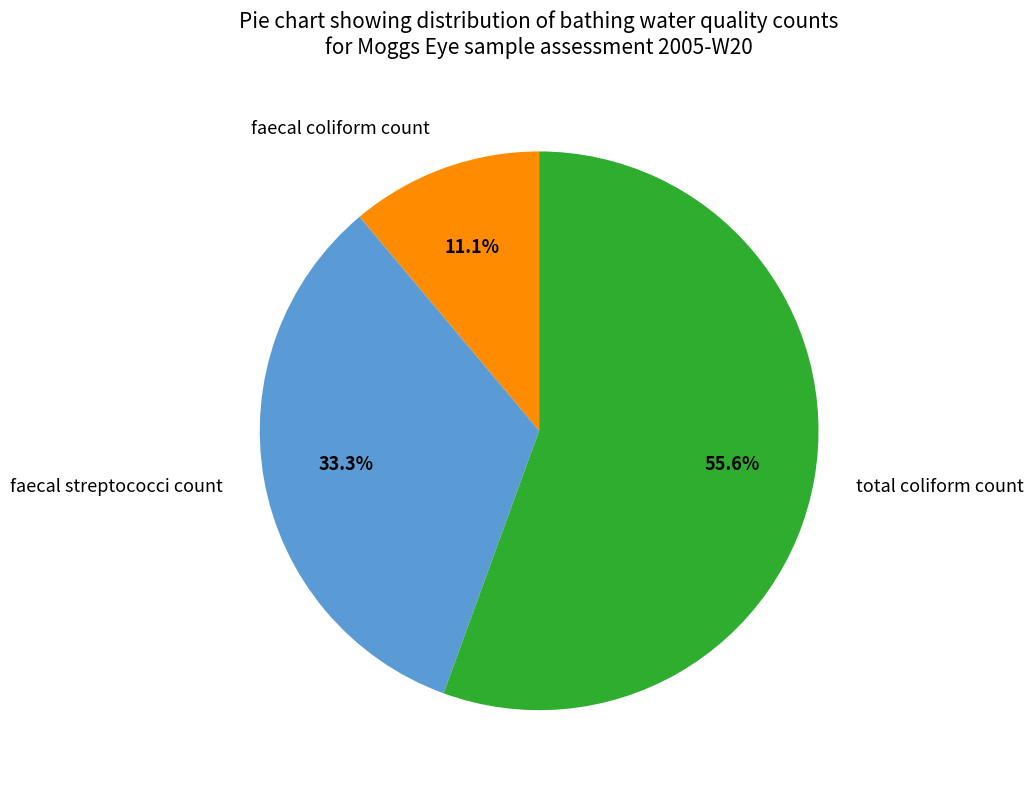

What is the largest slice in the pie chart?

total coliform count